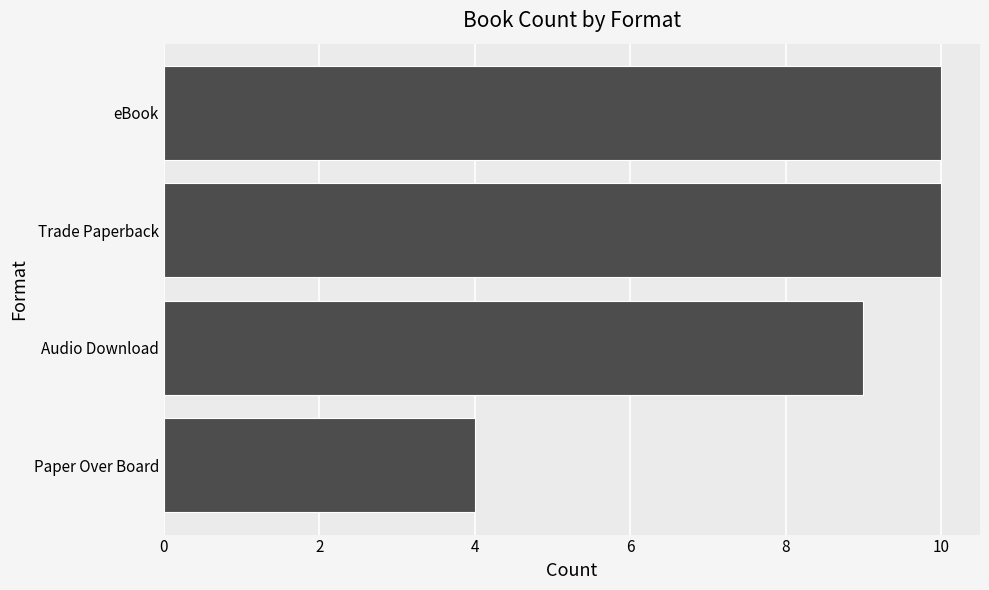

What is the ratio of the value at Audio Download to the value at eBook?

0.9